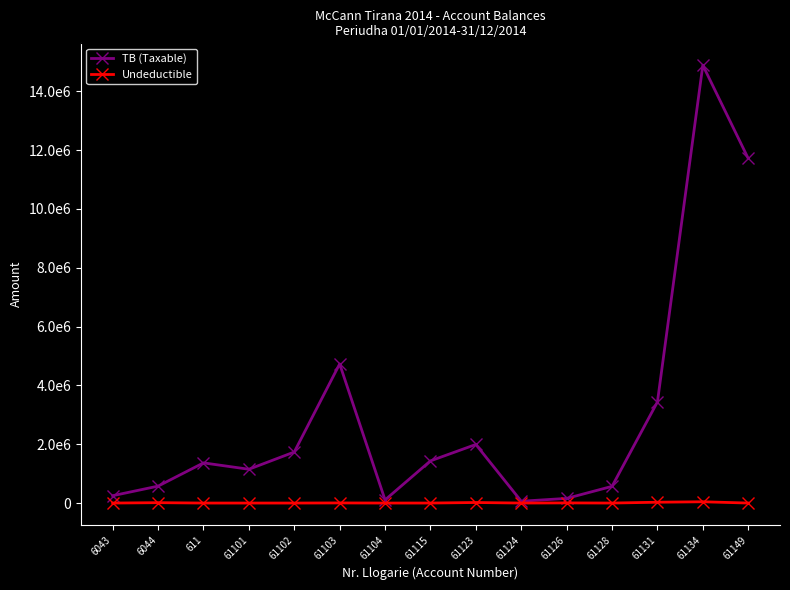

Which category has the highest value across all series?

61134